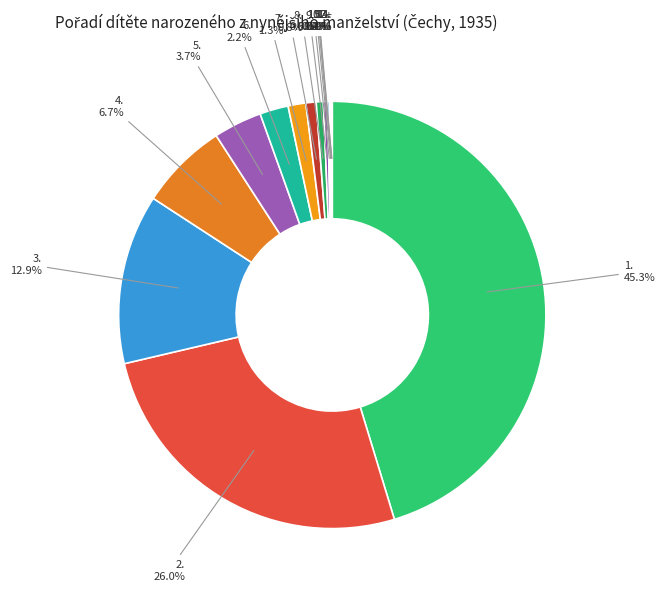

Is it true that 1. is 45% of the pie?

True